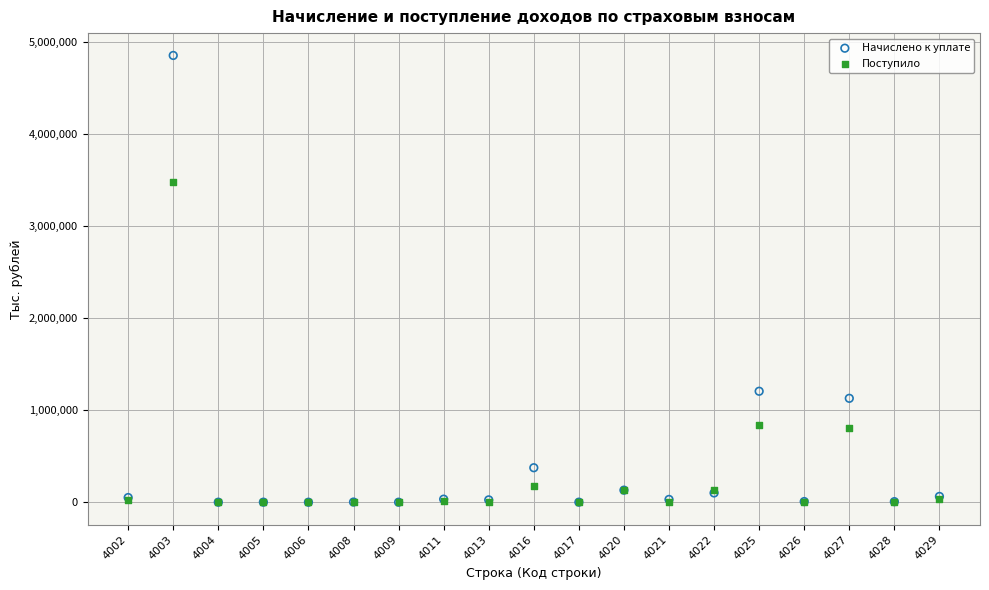

In the Поступило series, what Y value is closest to 1739256?

842869